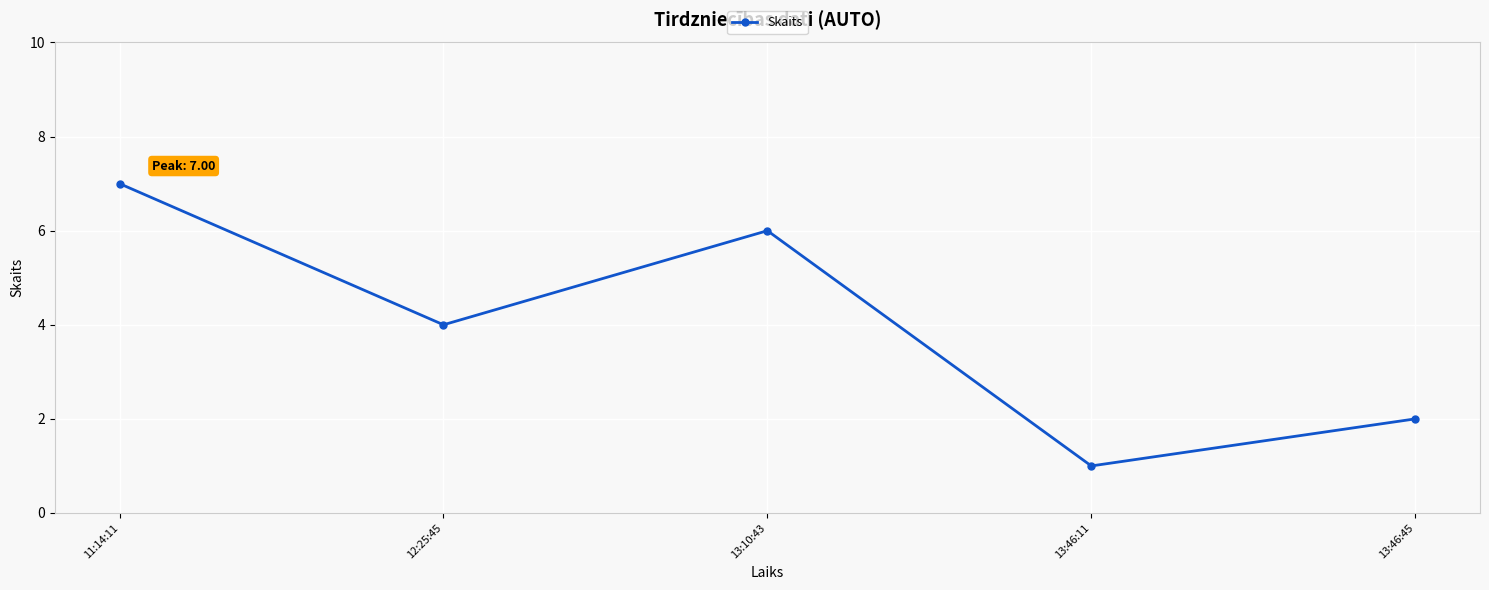

The value at 11:14:11 is 9. True or false?

False